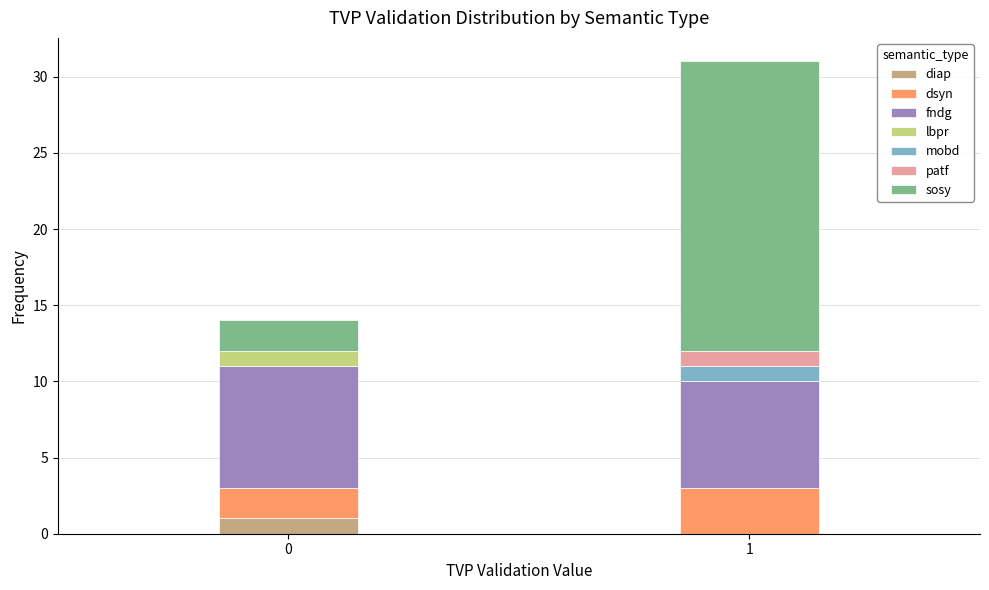

Reading left to right, what are the values for diap?

0=1	1=0